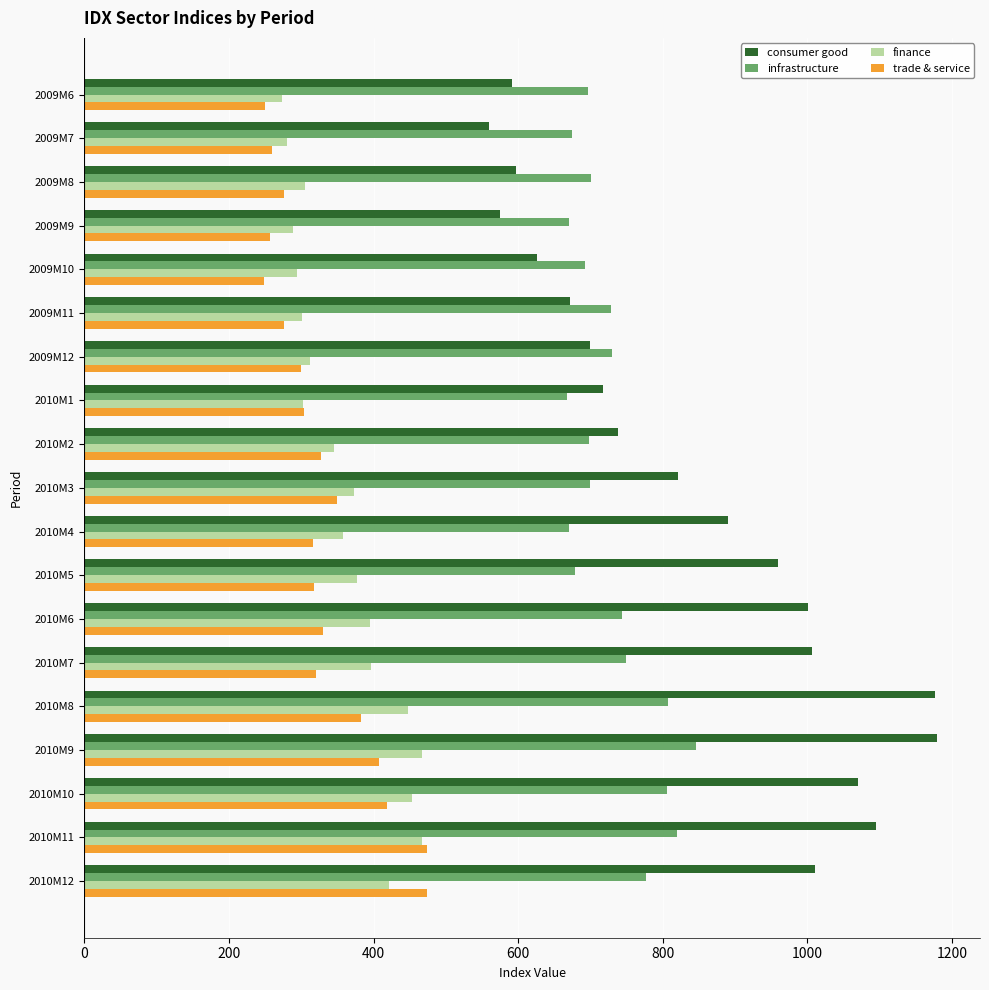

Which series has the largest range (max minus min)?

consumer good